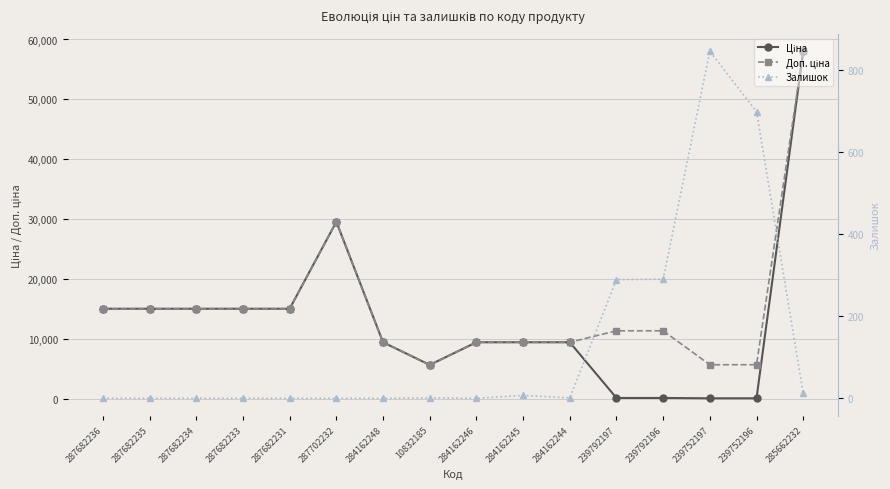

How many positive values does the Залишок series have?

8